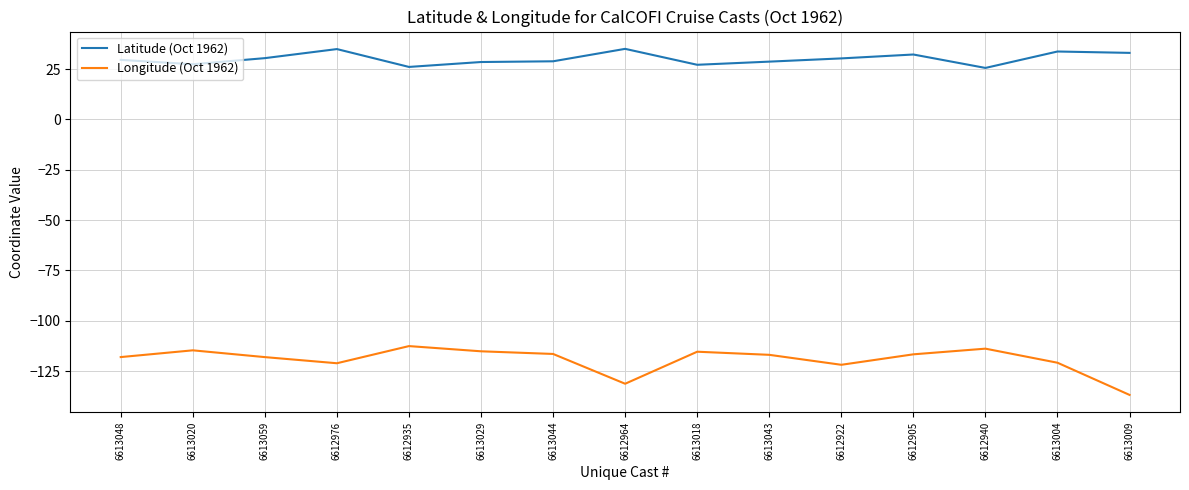

What is the total value across all series at 6613018?

-88.3